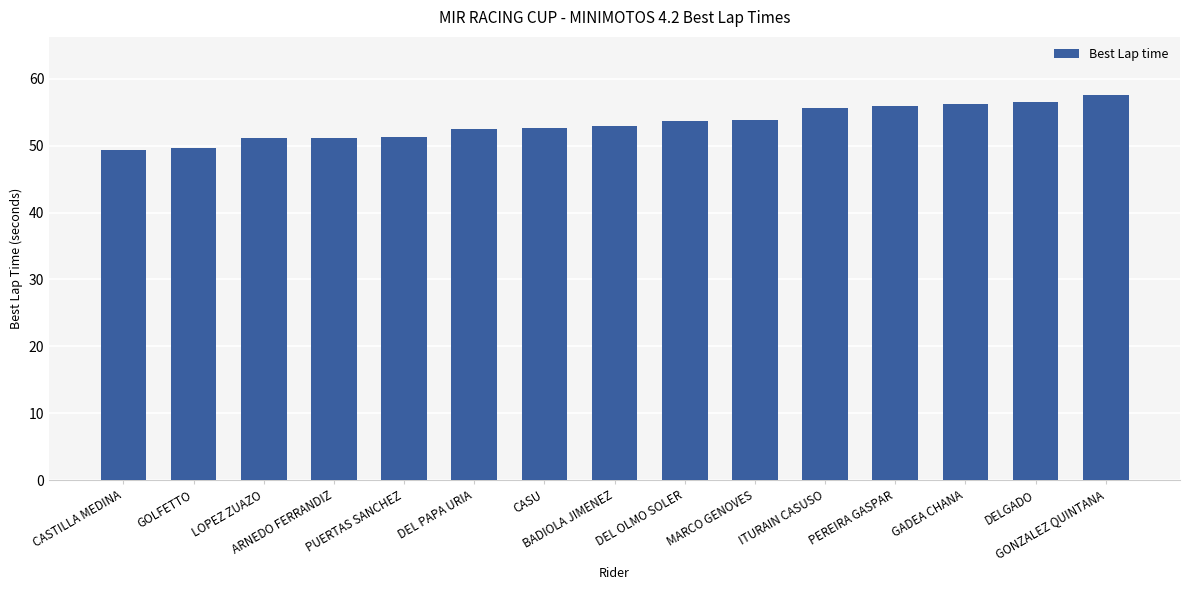

What is the difference between the second highest and second lowest values?

6.9